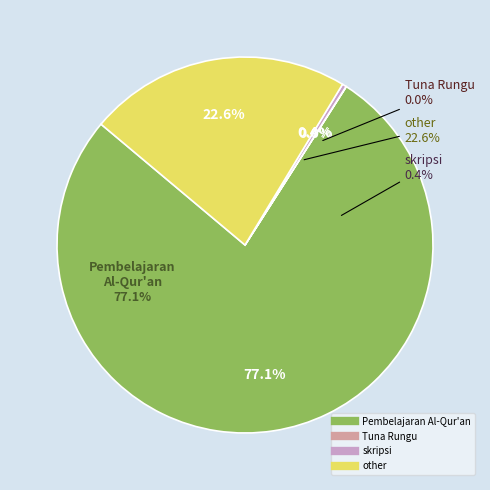

To the nearest percent, what is the difference between the largest and smallest slice percentages?

77%